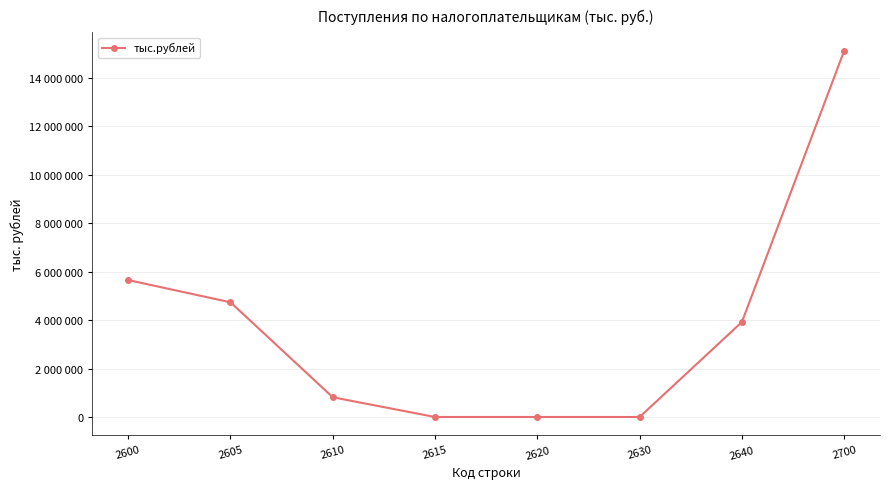

Is this an area chart (filled region under the line)?

No